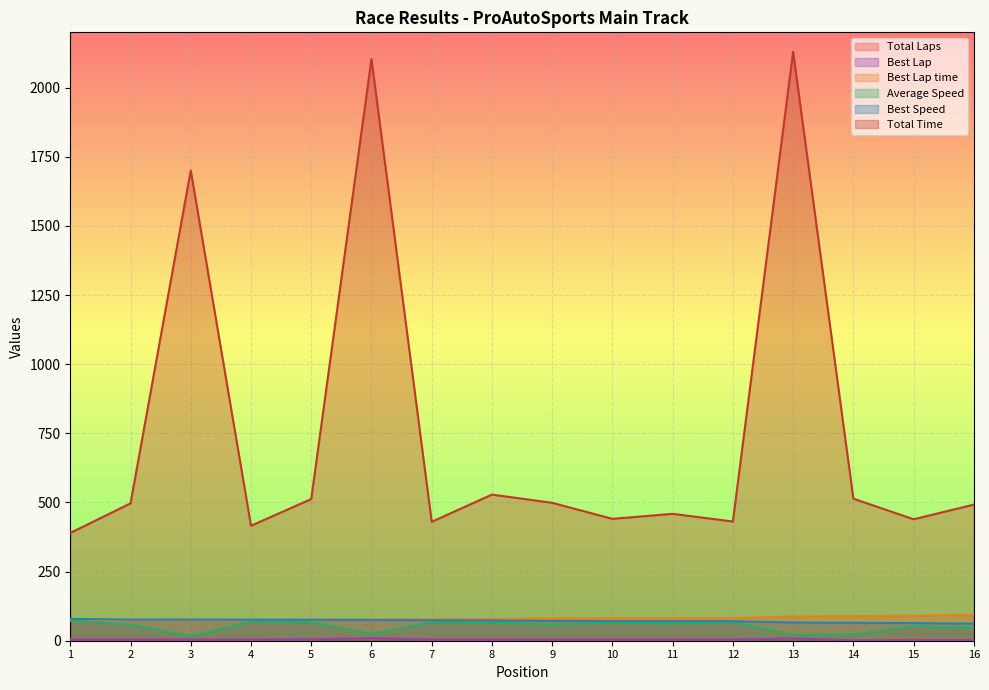

What is the difference between the Average Speed values at 2 and 8?

7.4